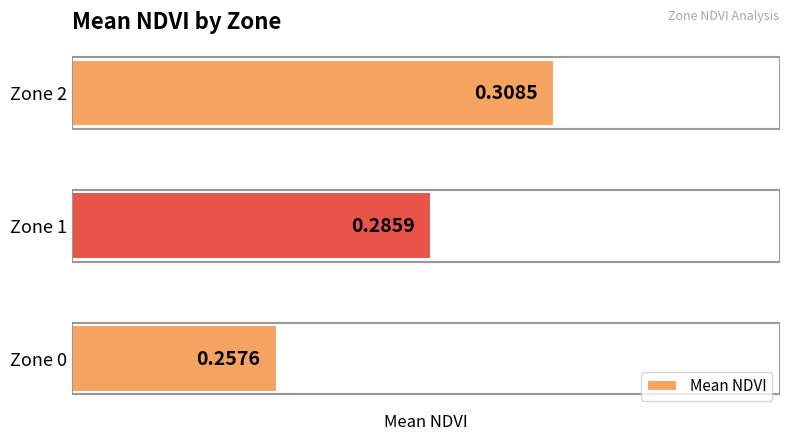

List the labels in order of value, smallest first.

Zone 0, Zone 1, Zone 2